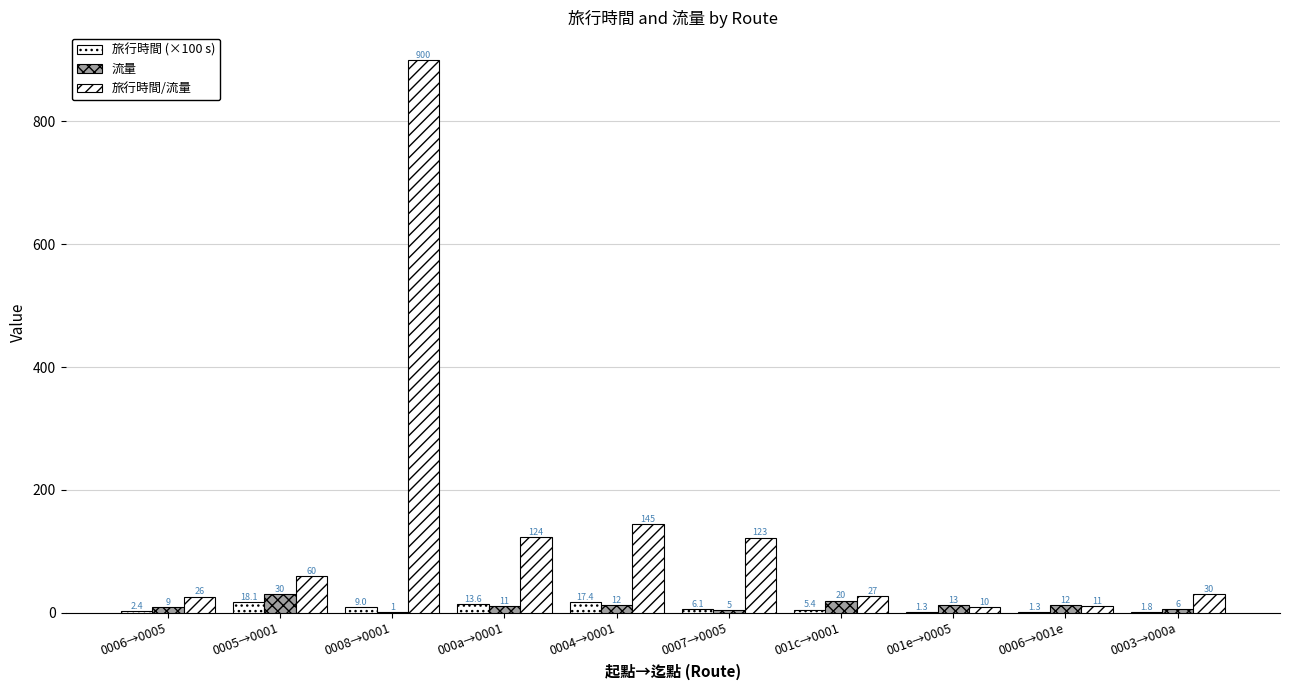

How many groups of bars are there?

10